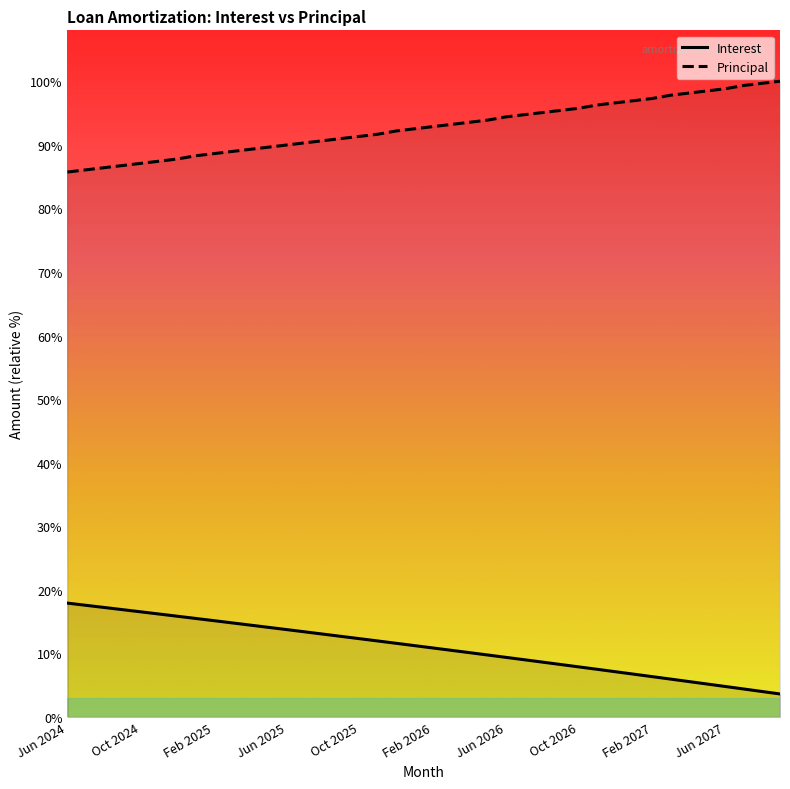

Reading left to right, transcribe all the data shown in this chart.

Interest (line): 105.3	103.3	101.3	99.3	97.3	95.3	93.2	91.2	89.1	87.1	85.0	82.9	80.8	78.7	76.6	74.5	72.4	70.3	68.2	66.0	63.9	61.7	59.5	57.4	55.2	53.0	50.8	48.5	46.3	44.1	41.9	39.6	37.4	35.1	32.8	30.5	28.2	25.9	23.6	21.3
Principal (line): 504.0	506.0	508.0	510.0	512.0	514.0	516.0	519.0	521.0	523.0	525.0	527.0	529.0	531.0	533.0	535.0	537.0	539.0	542.0	544.0	546.0	548.0	550.0	552.0	555.0	557.0	559.0	561.0	563.0	566.0	568.0	570.0	572.0	575.0	577.0	579.0	581.0	584.0	586.0	588.0